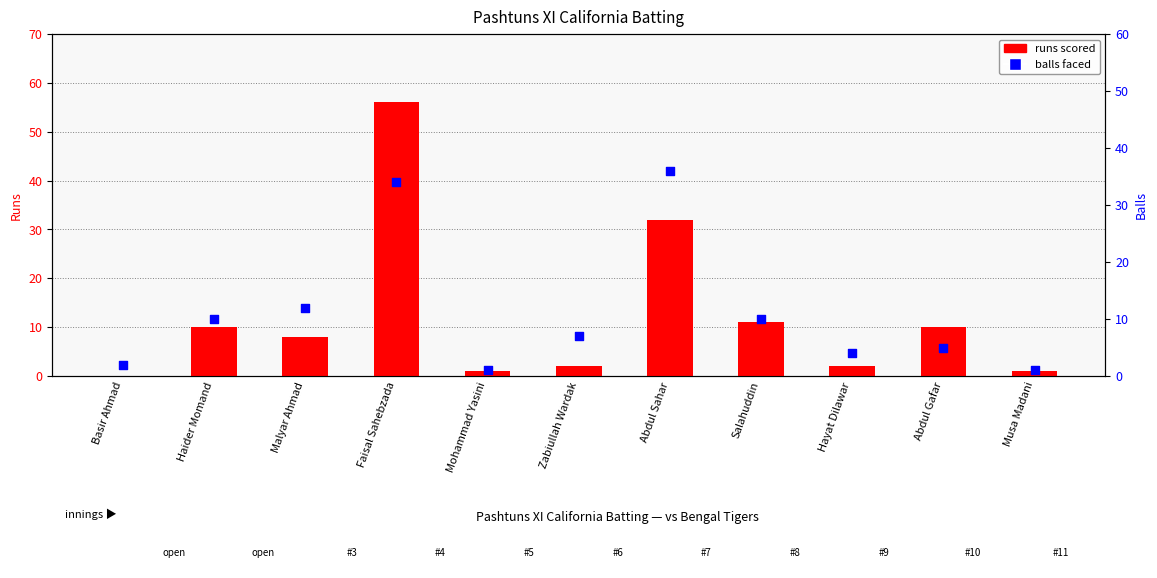

Is the value of balls faced at Abdul Sahar greater than the value of runs scored at Haider Momand?

Yes